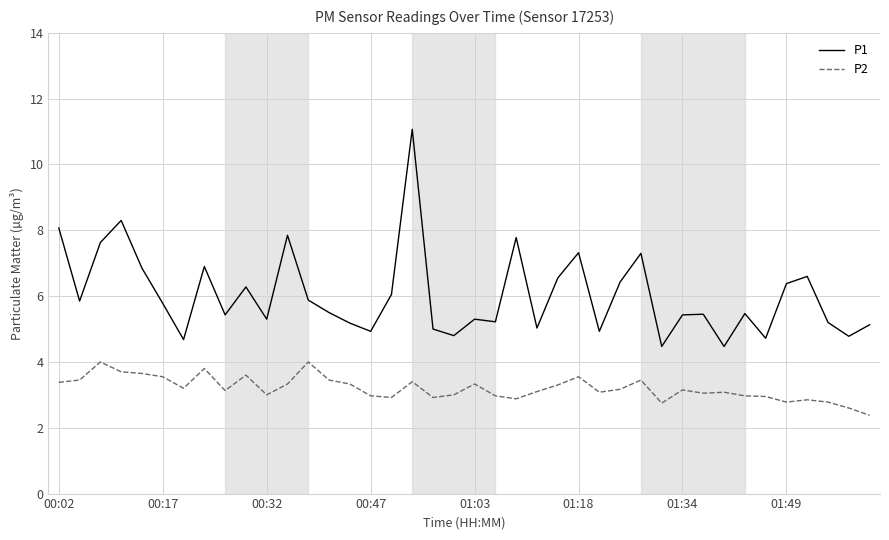

How many lines are shown in the chart?

2